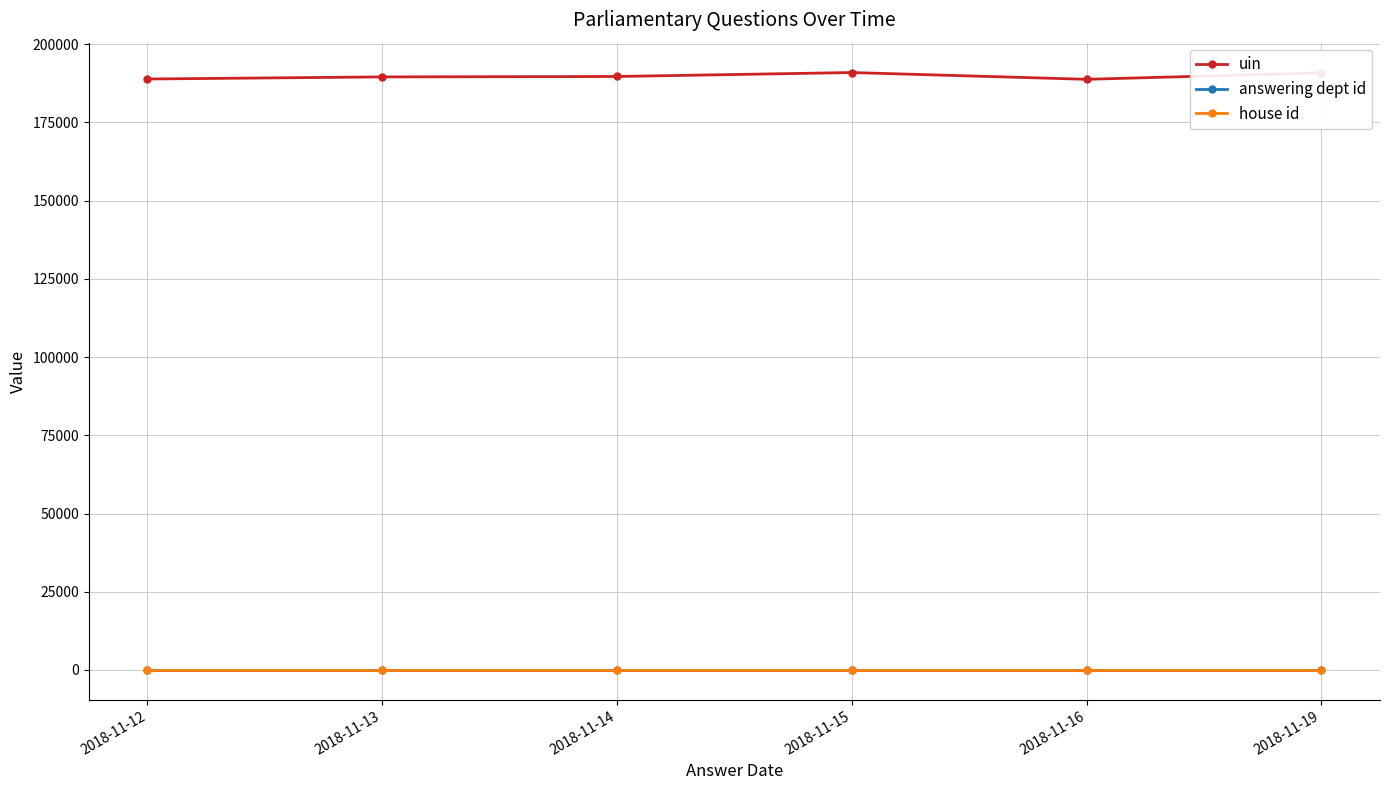

Is the value of house id at 2018-11-15 greater than the value of uin at 2018-11-16?

No